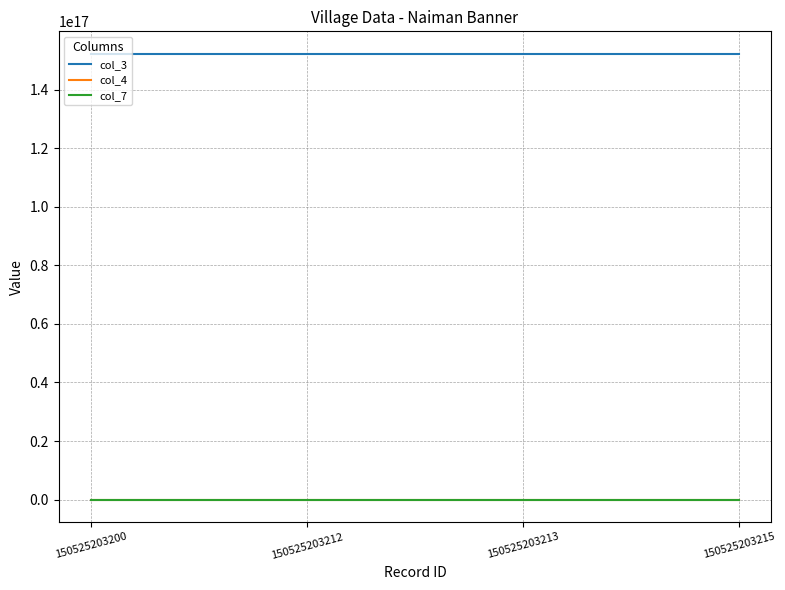

True or false: col_4 and col_3 cross at least once.

False